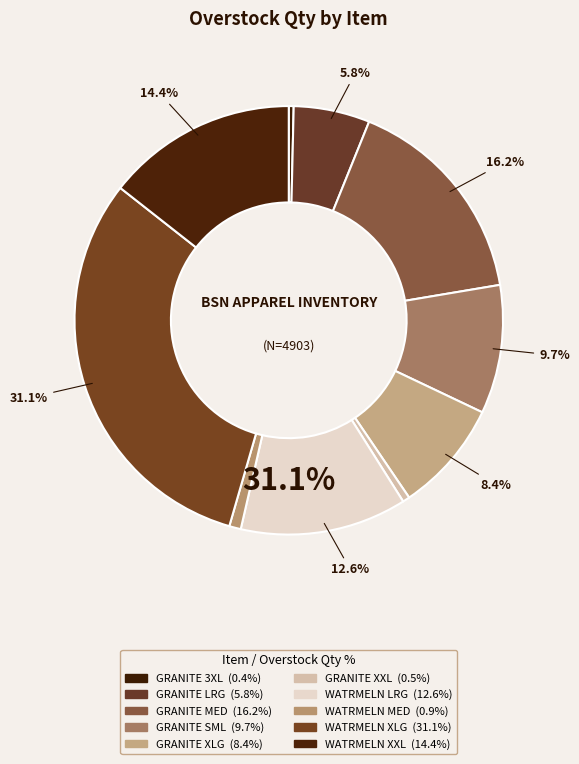

What is the largest slice in the pie chart?

WATRMELN XLG